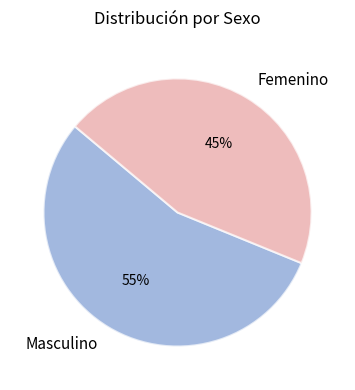

The Femenino slice represents 45% of the pie. True or false?

True